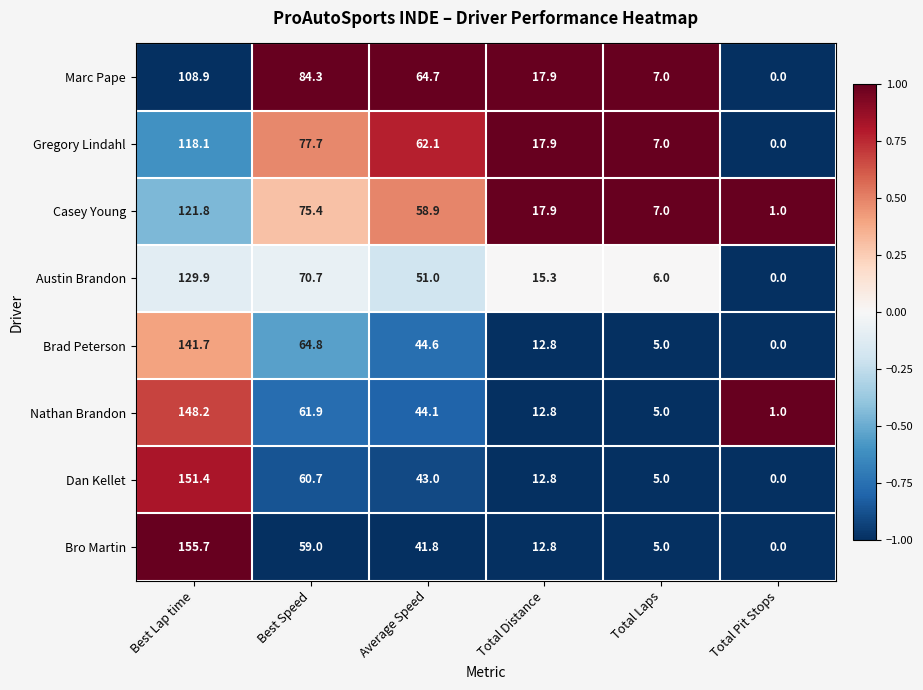

What is the difference between the highest and lowest values at Total Laps?

2.0